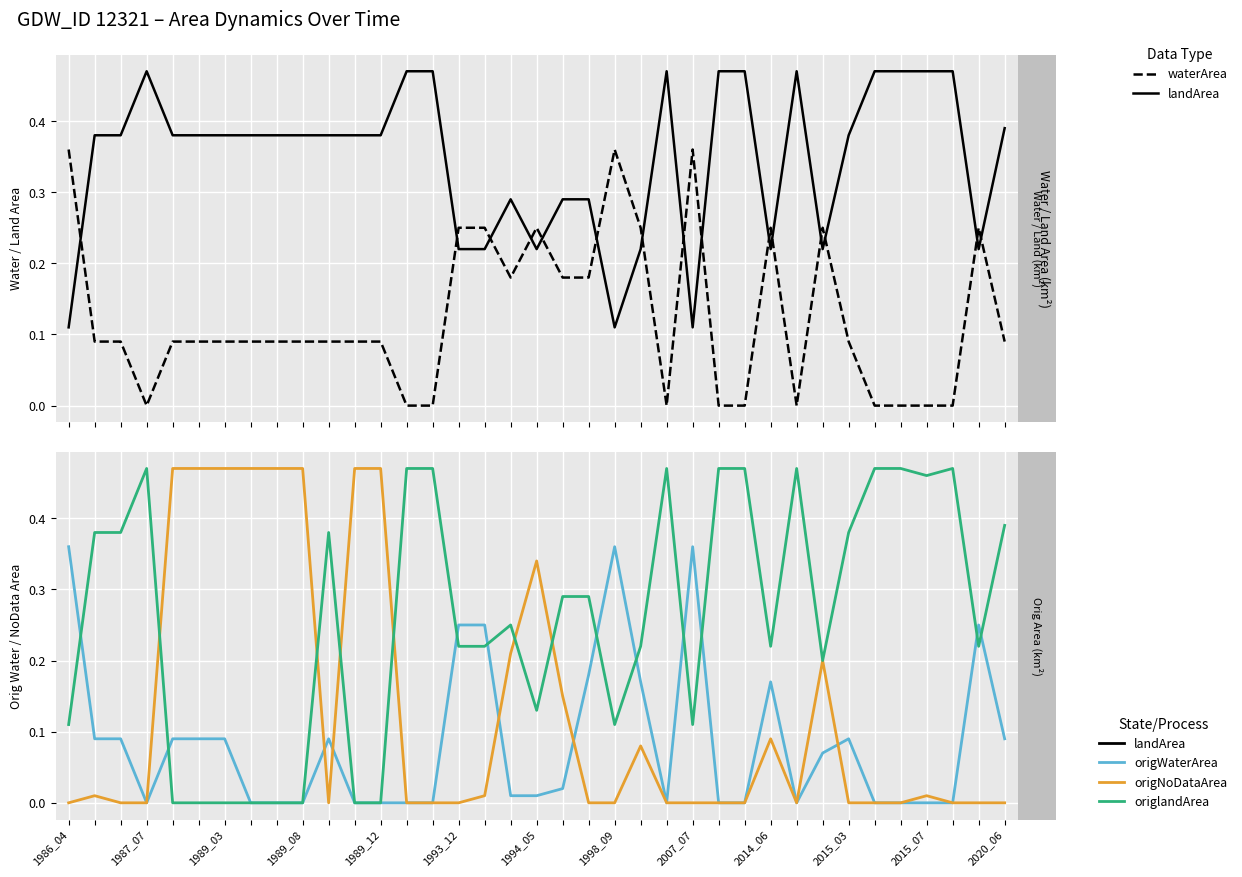

True or false: waterArea has a value of 0.4 at 16.

False